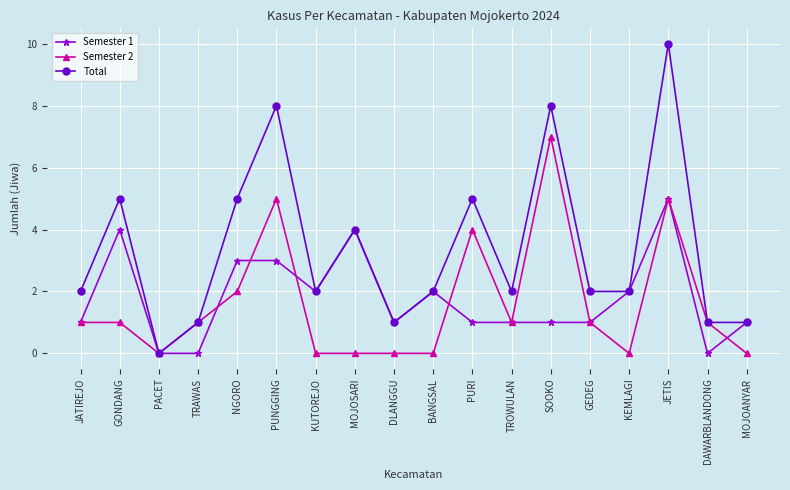

How many series are shown in this chart?

3